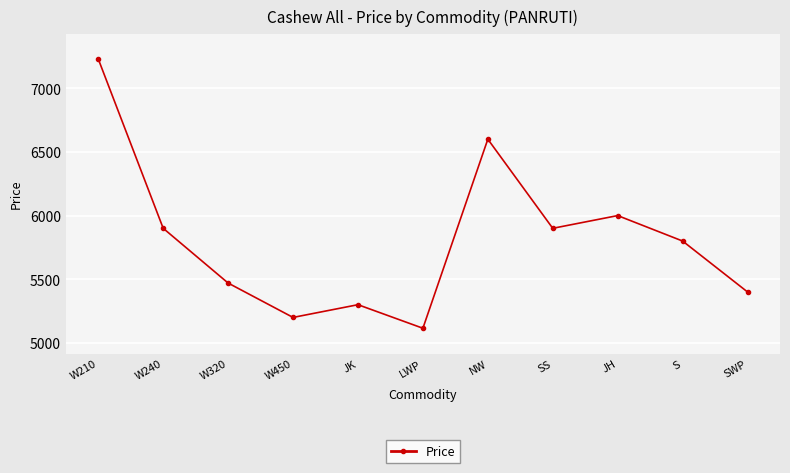

How many points are lower than both their immediate neighbors (excluding endpoints)?

3